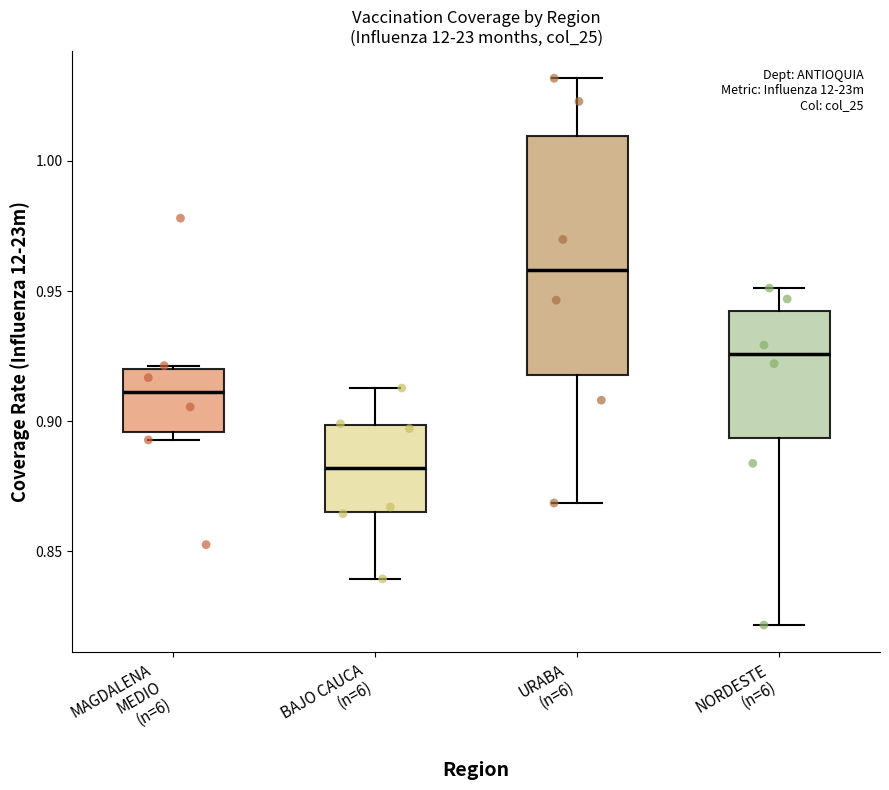

Reading left to right, transcribe this box plot: for each box, give where its median line is, the range the box spans, and where its two whiskers end, as read against the y-axis. The values are not printed on the chart, so give them approximately, as read against the axis.

MAGDALENA MEDIO (n=6): median 0.910, box 0.895 to 0.920, whiskers 0.895 (just below the box's lower edge) to 0.920
BAJO CAUCA (n=6): median 0.880, box 0.865 to 0.900, whiskers 0.840 to 0.915
URABA (n=6): median 0.960, box 0.920 to 1.010, whiskers 0.870 to 1.030
NORDESTE (n=6): median 0.925, box 0.895 to 0.945, whiskers 0.820 to 0.950